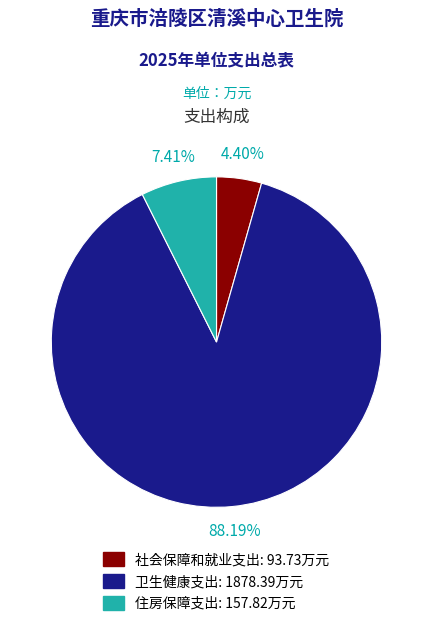

To the nearest percent, what percentage of the pie is 住房保障支出?

7%